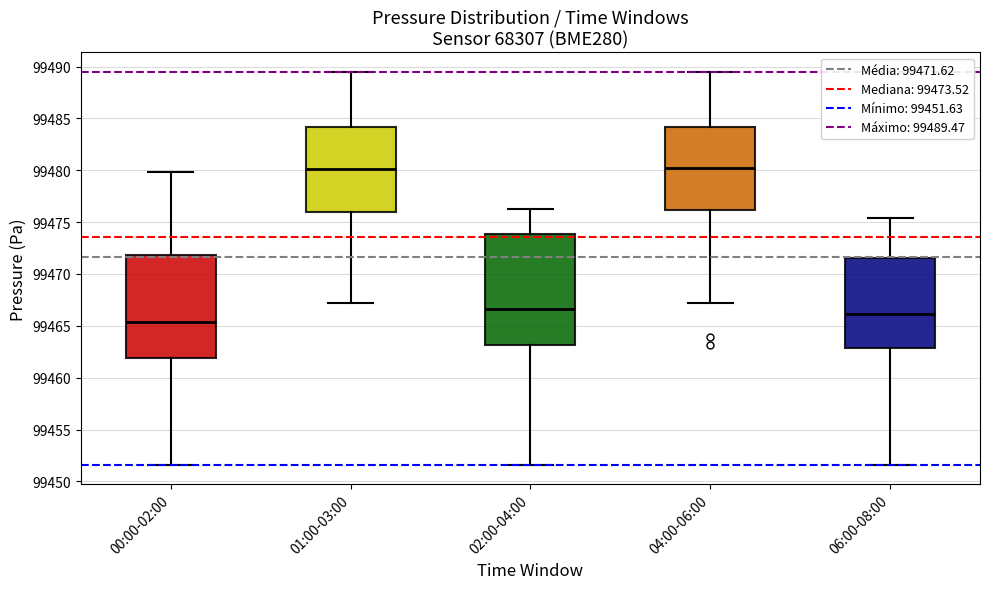

Reading left to right, transcribe this box plot: for each box, give where its median line is, the range the box spans, and where its two whiskers end, as read against the y-axis. The values are not printed on the chart, so give them approximately, as read against the axis.

00:00-02:00: median 99465.5, box 99462.0 to 99472.0, whiskers 99451.5 to 99480.0
01:00-03:00: median 99480.0, box 99476.0 to 99484.0, whiskers 99467.0 to 99489.5
02:00-04:00: median 99466.5, box 99463.0 to 99474.0, whiskers 99451.5 to 99476.5
04:00-06:00: median 99480.0, box 99476.0 to 99484.0, whiskers 99467.0 to 99489.5
06:00-08:00: median 99466.0, box 99463.0 to 99471.5, whiskers 99451.5 to 99475.5